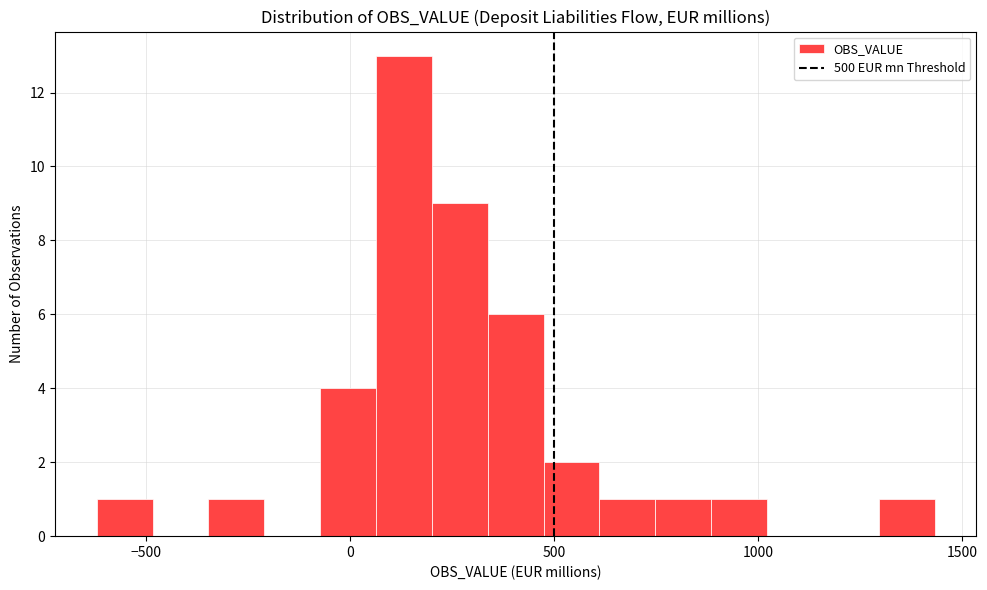

Read against the x-axis, roughly where is the centre of the tallest bar?

150